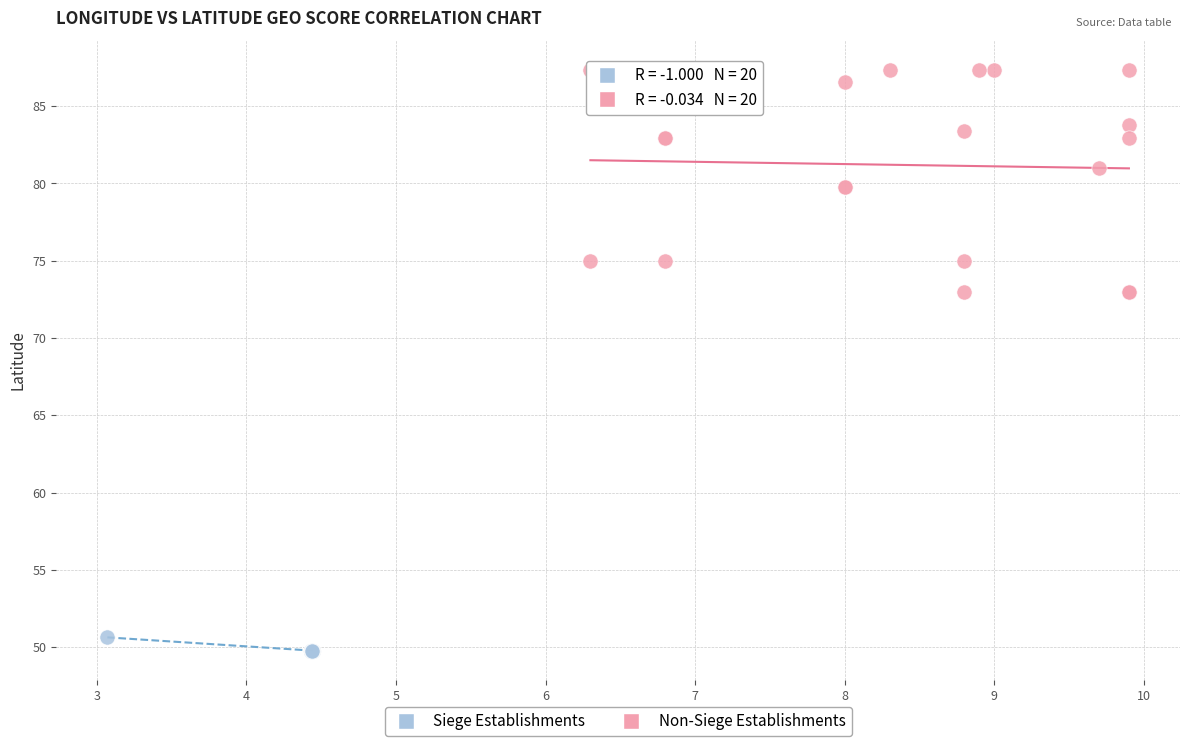

Which series reaches the maximum Y coordinate?

Non-Siege Establishments